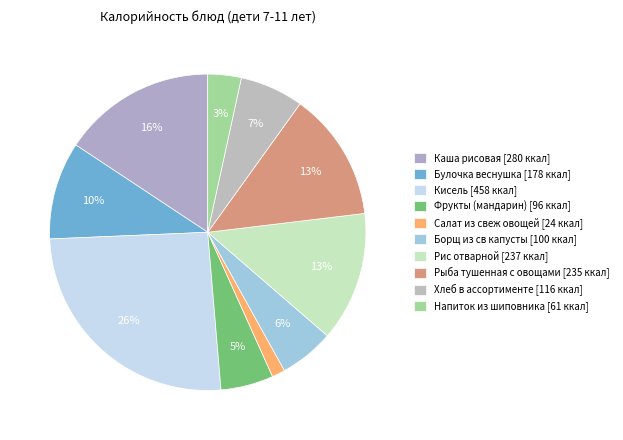

The Хлеб в ассортименте slice represents 7% of the pie. True or false?

True